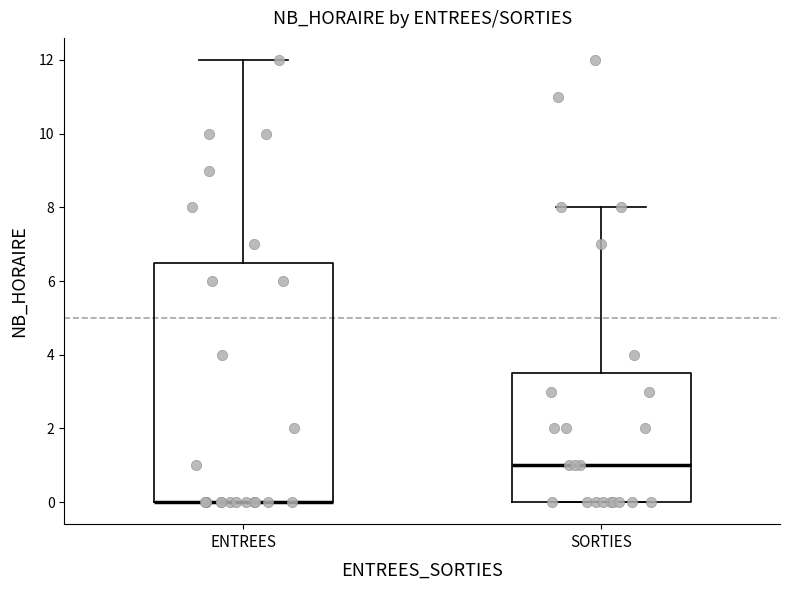

Reading left to right, transcribe this box plot: for each box, give where its median line is, the range the box spans, and where its two whiskers end, as read against the y-axis. The values are not printed on the chart, so give them approximately, as read against the axis.

ENTREES: median 0.0 (drawn on the box's lower edge), box 0.0 to 6.6, whiskers 0.0 to 12.0
SORTIES: median 1.0, box 0.0 to 3.6, whiskers 0.0 to 8.0